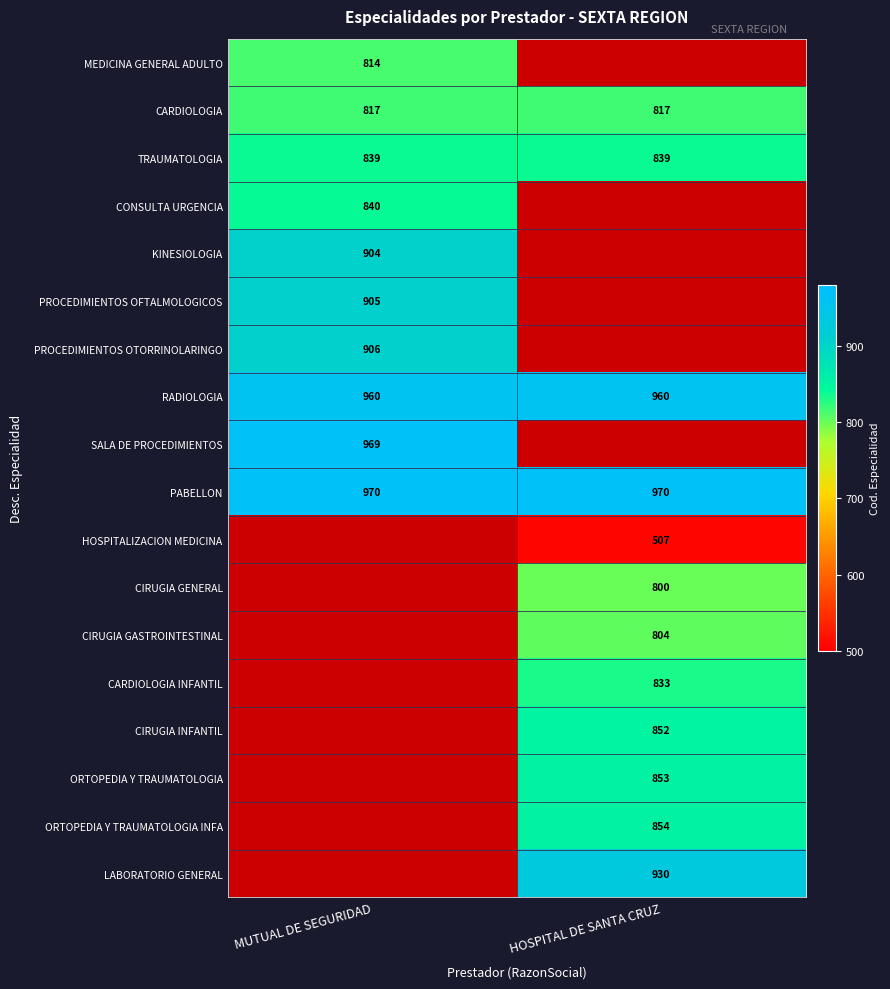

The value of TRAUMATOLOGIA at MUTUAL DE SEGURIDAD is 839. True or false?

True